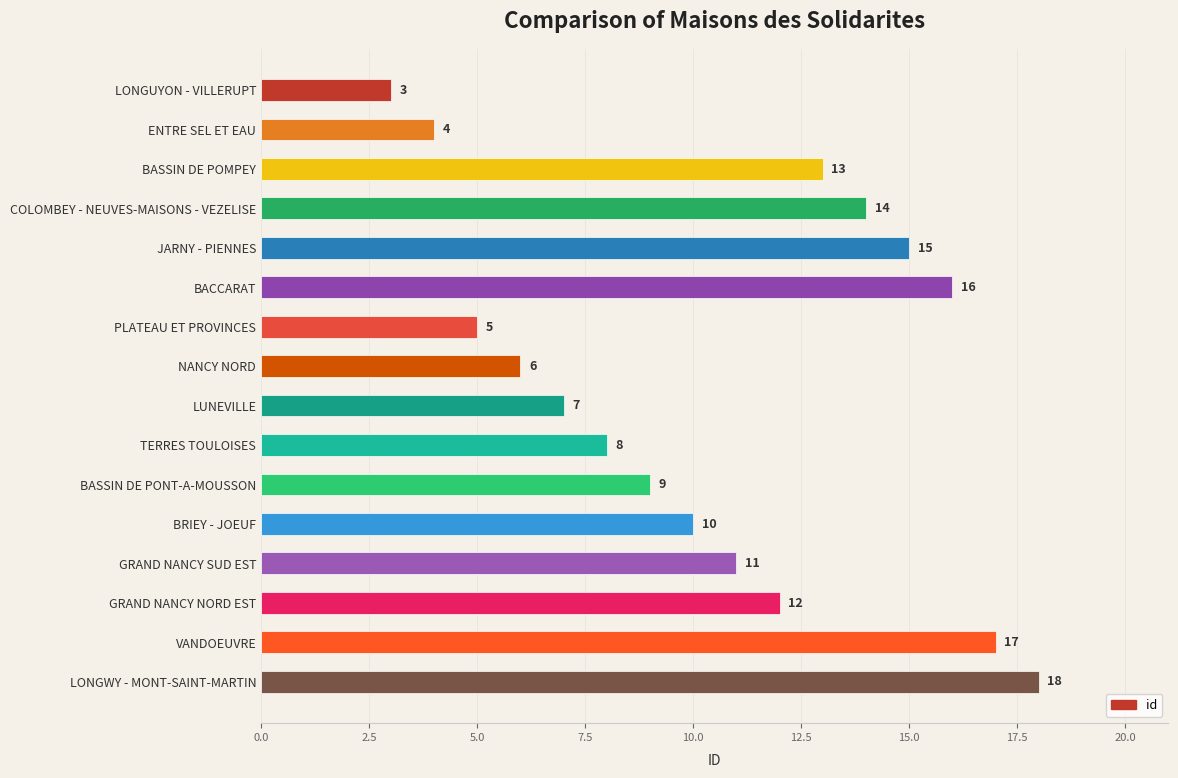

List the labels in order of value, largest first.

LONGWY - MONT-SAINT-MARTIN, VANDOEUVRE, BACCARAT, JARNY - PIENNES, COLOMBEY - NEUVES-MAISONS - VEZELISE, BASSIN DE POMPEY, GRAND NANCY NORD EST, GRAND NANCY SUD EST, BRIEY - JOEUF, BASSIN DE PONT-A-MOUSSON, TERRES TOULOISES, LUNEVILLE, NANCY NORD, PLATEAU ET PROVINCES, ENTRE SEL ET EAU, LONGUYON - VILLERUPT